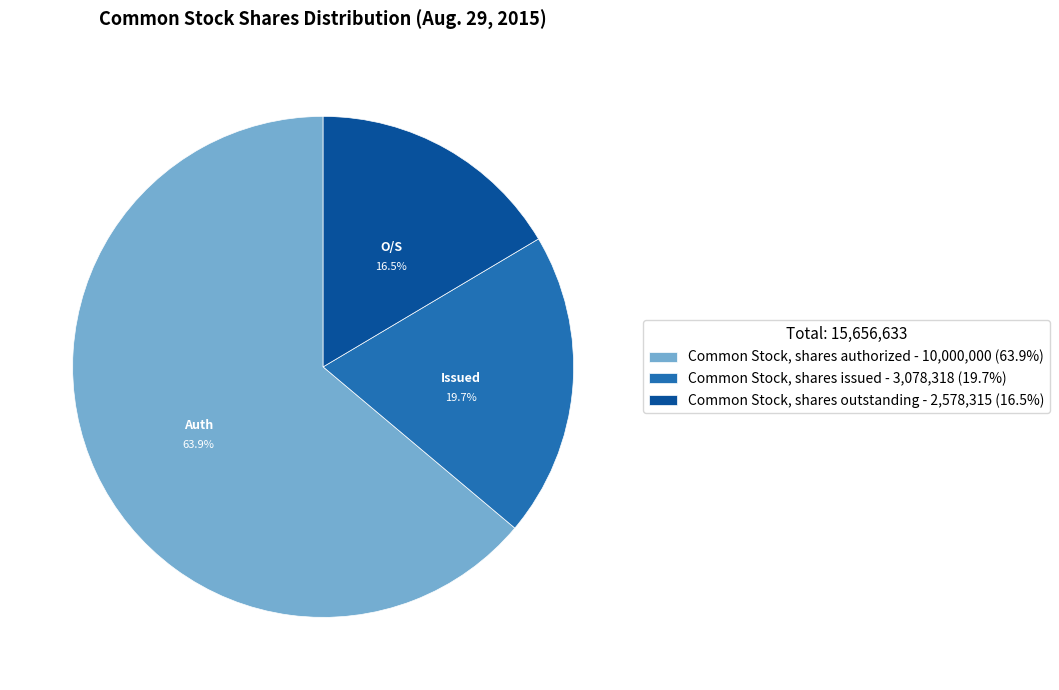

Which slice represents more than half of the pie?

Common Stock, shares authorized